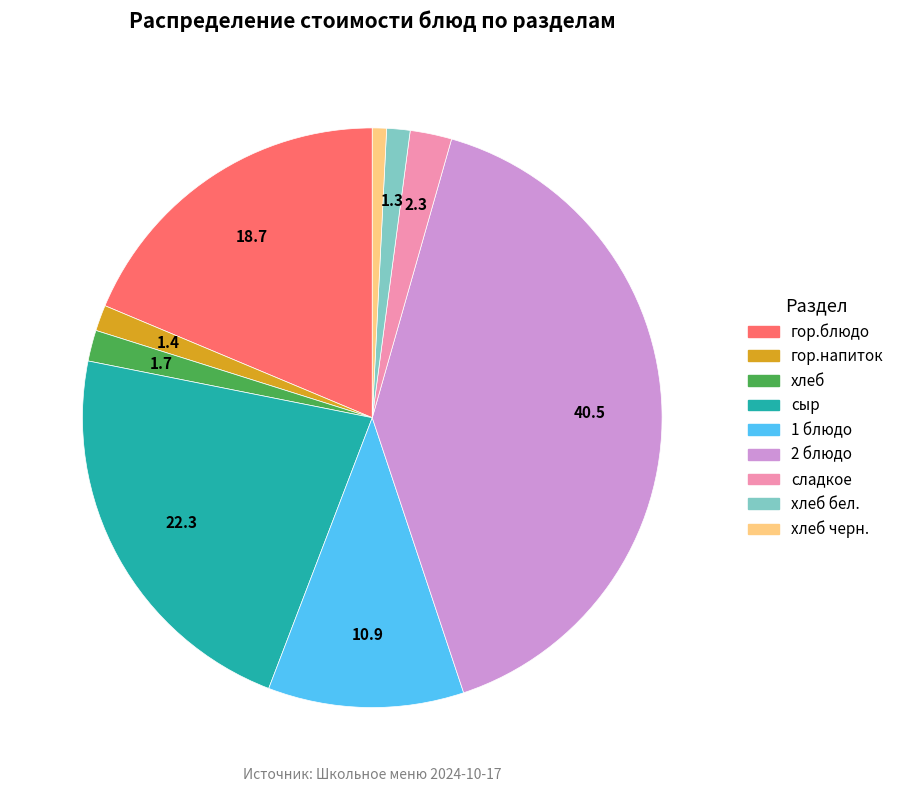

Does any single category account for the majority?

No